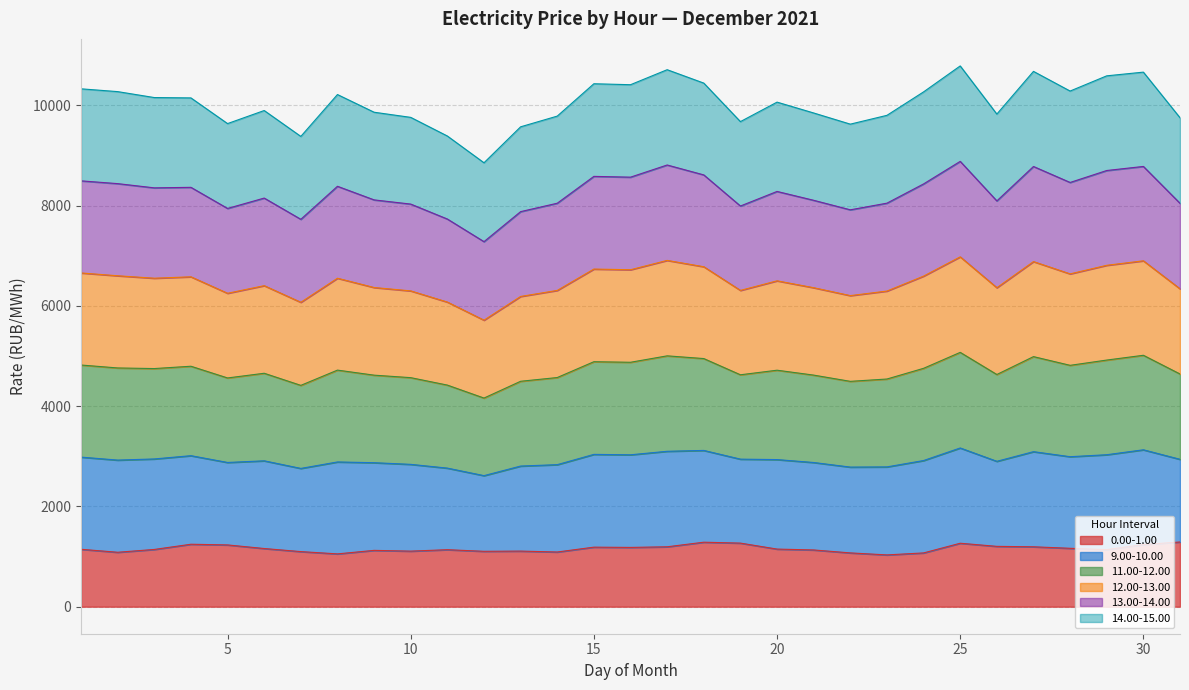

What is the total value across all series at 15?

10432.6